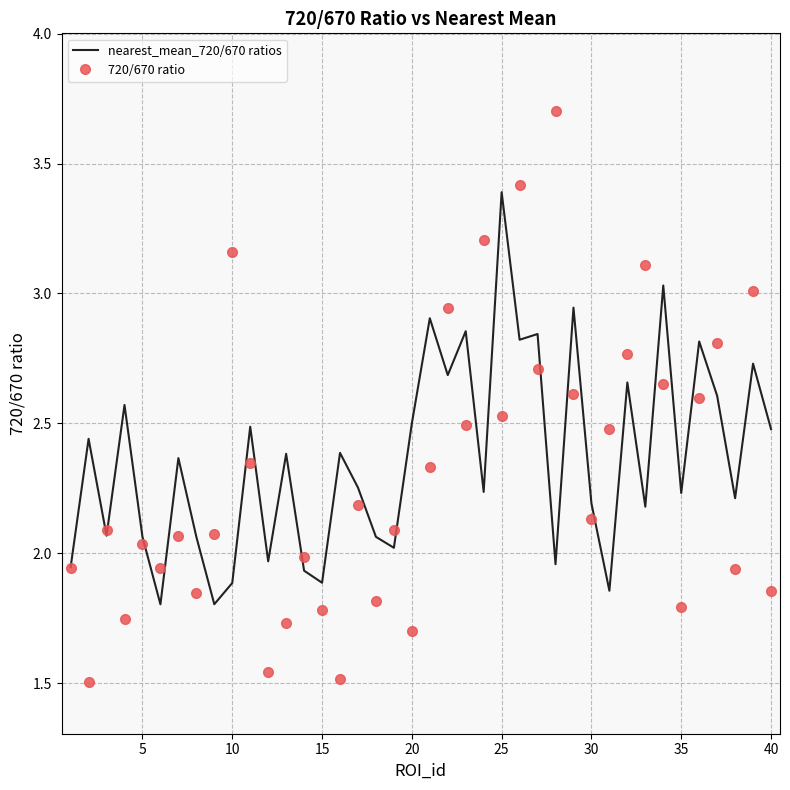

What is the highest value of the nearest_mean_720/670 ratios series?

3.4